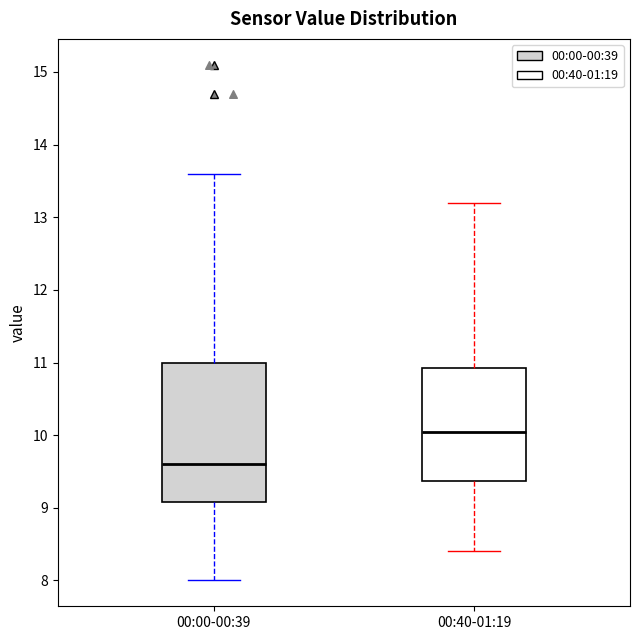

Comparing the boxes themselves (not the whiskers), which one is the tallest?

00:00-00:39